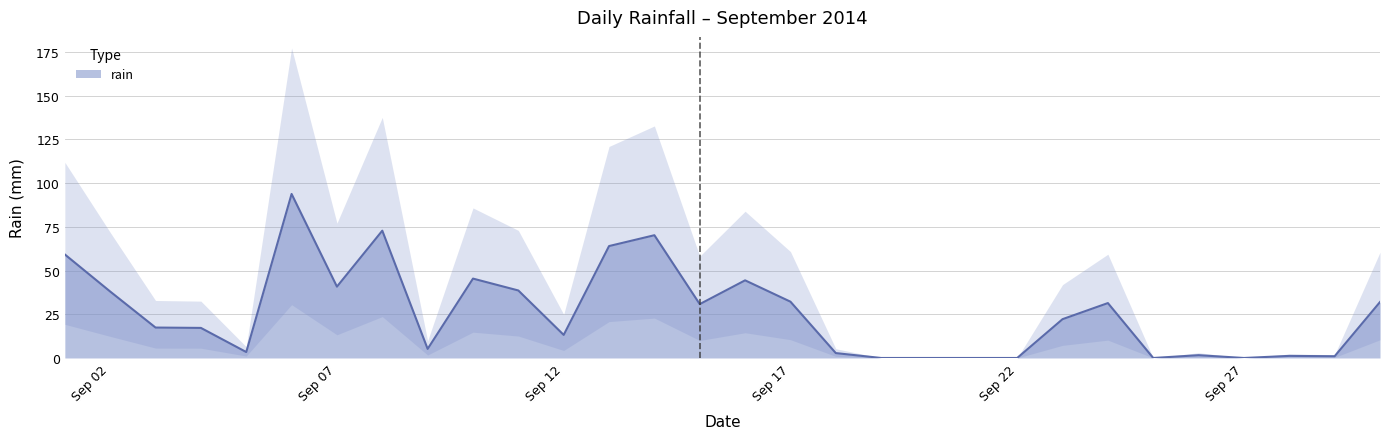

The value of rain at Sep 02 is 38.0. True or false?

True